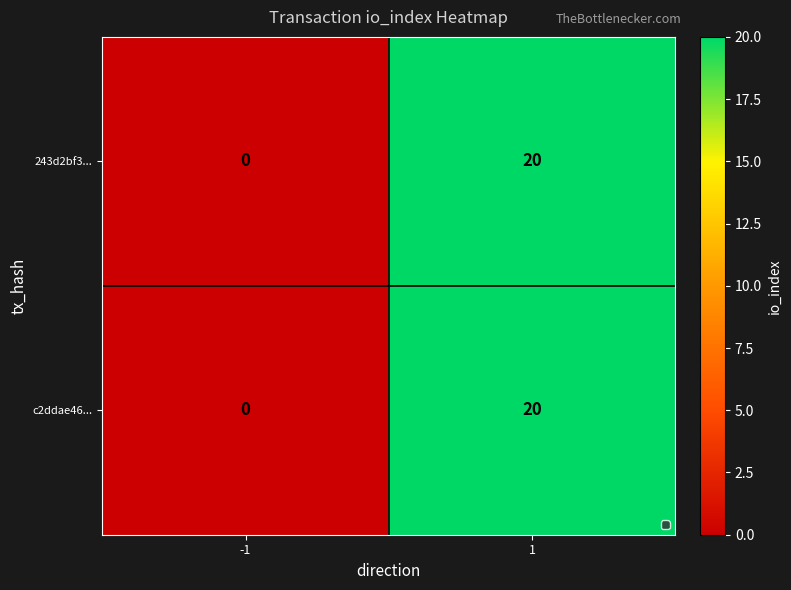

What is the total value across all series at 1?

40